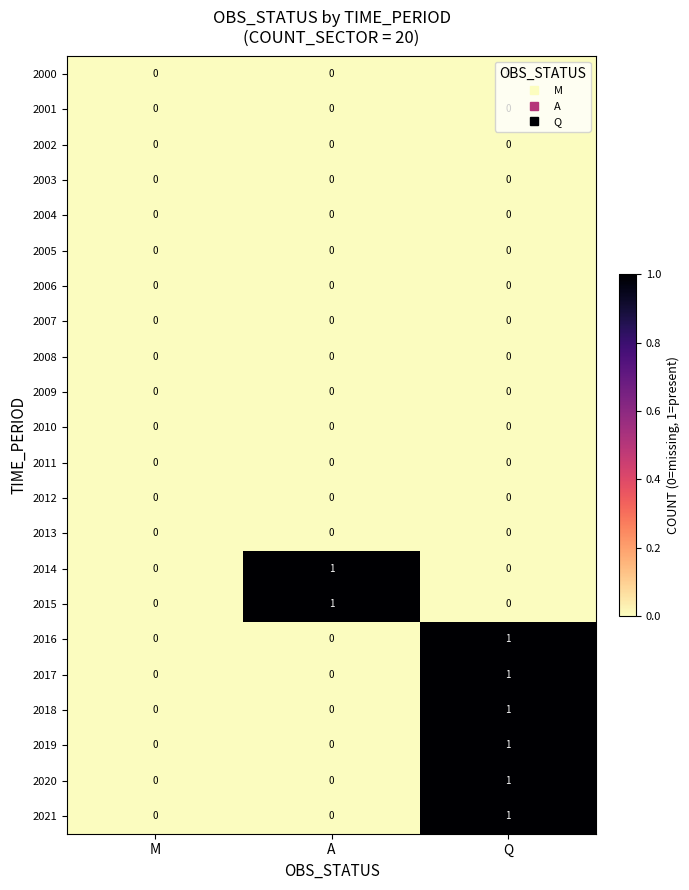

The 2011 series shows 0 at A. True or false?

True